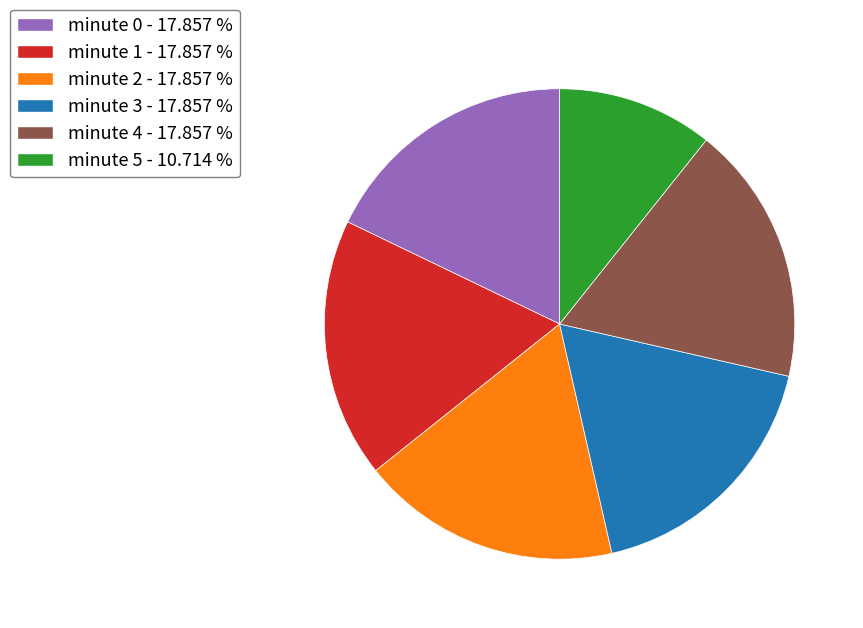

Does minute 2 - 17.857 % account for over 50% of the chart?

No